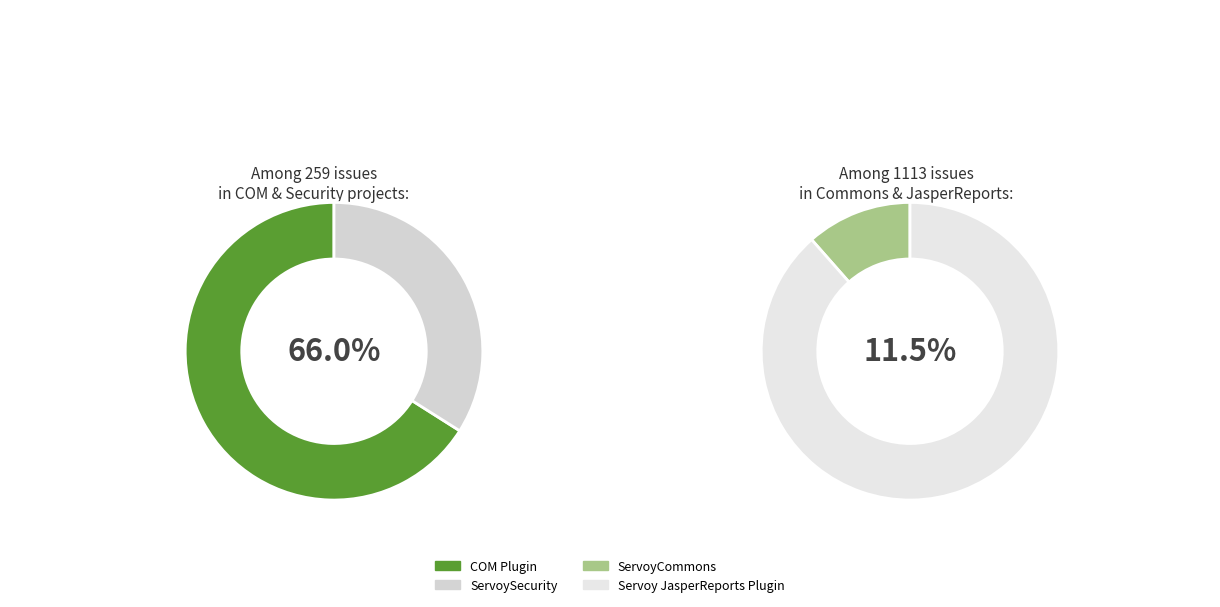

Is the sum of COM Plugin and Servoy JasperReports Plugin greater than half?

Yes